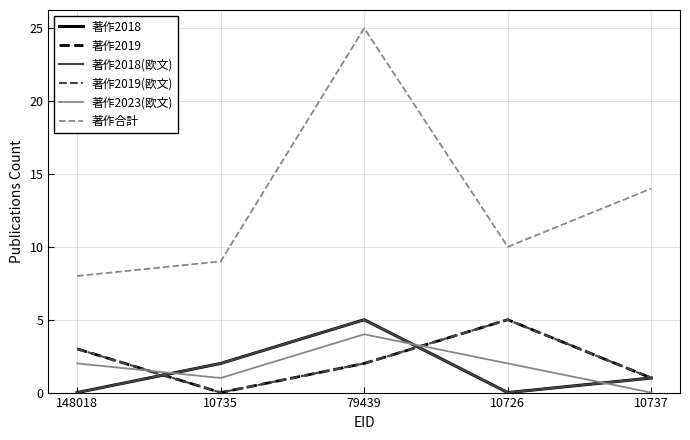

At how many categories does at least one series exceed 5?

5